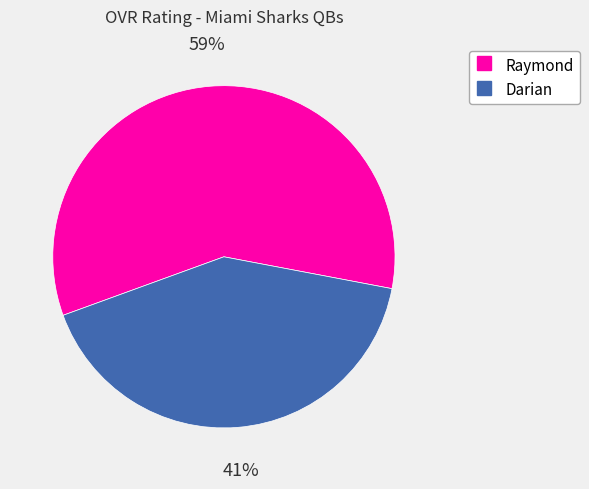

Which slice is the smallest?

Darian